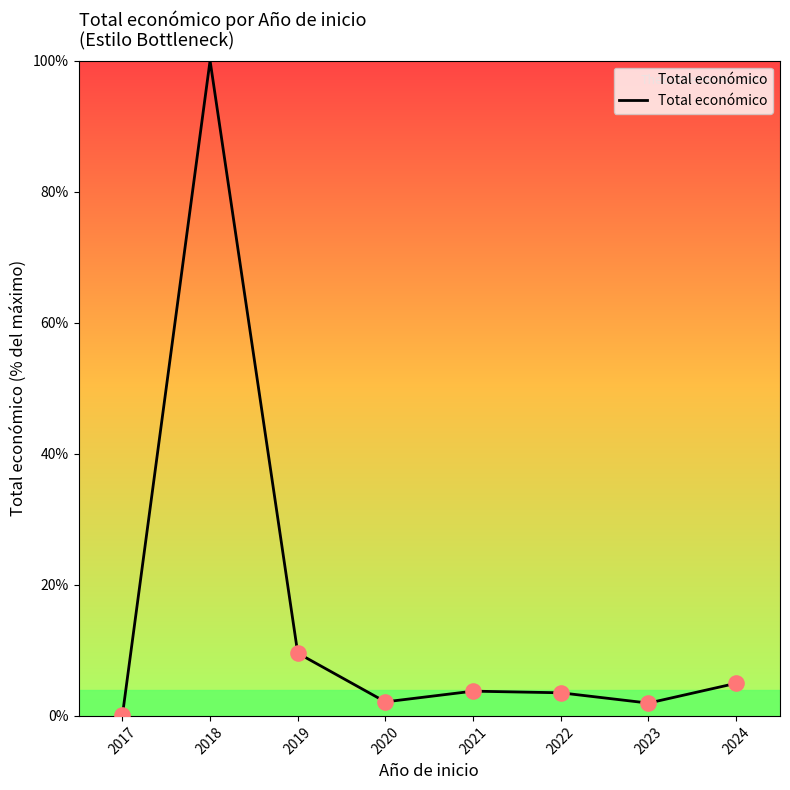

Approximately how many times larger is the value at 2020 compared to 2021?

0.6